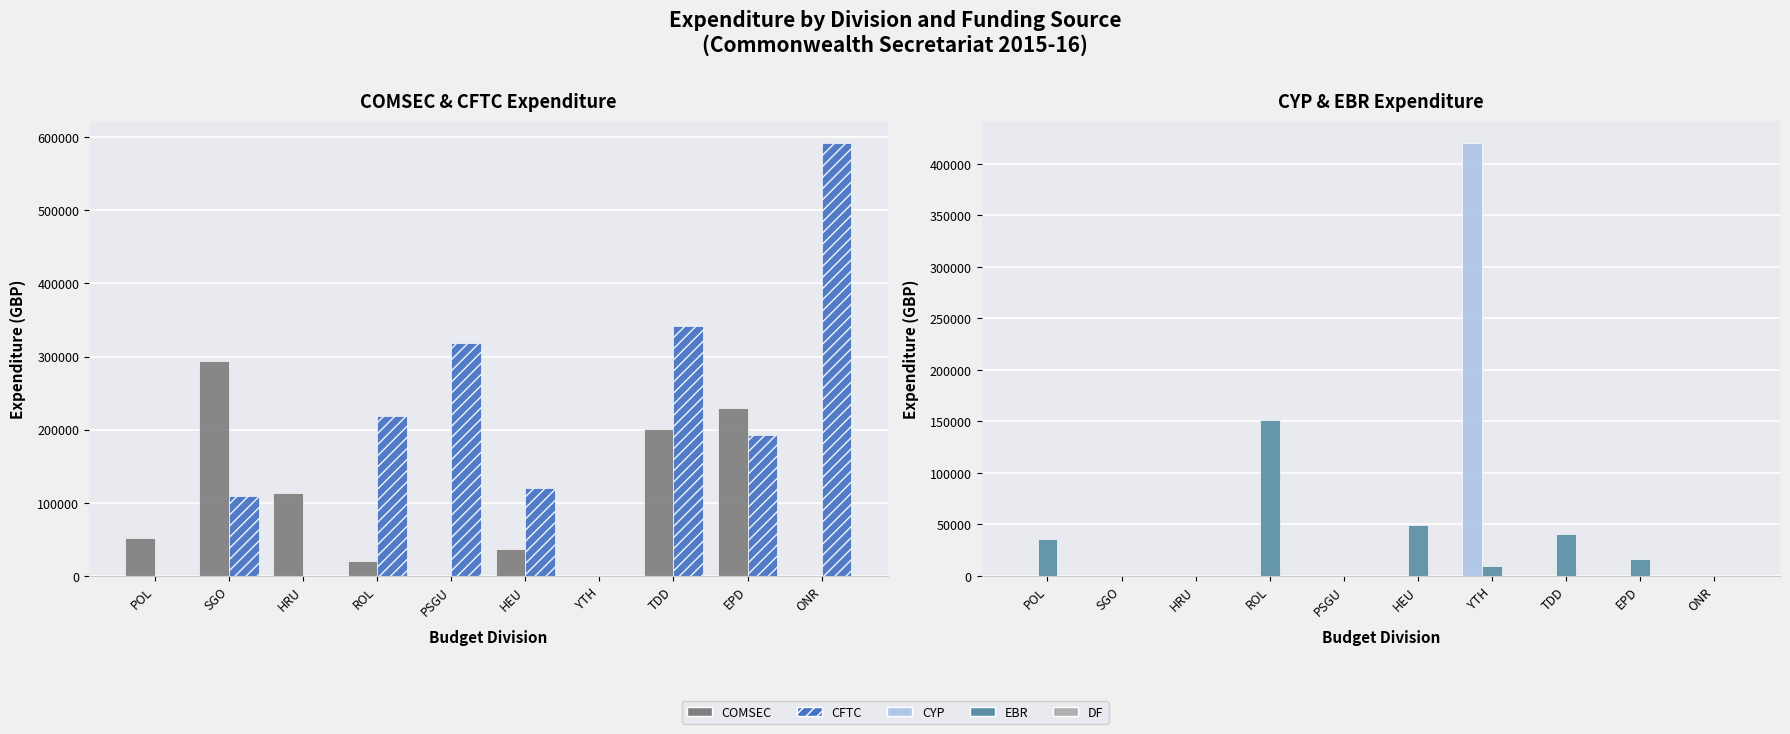

What is the difference between the maximum and minimum values in the COMSEC series?

293924.3